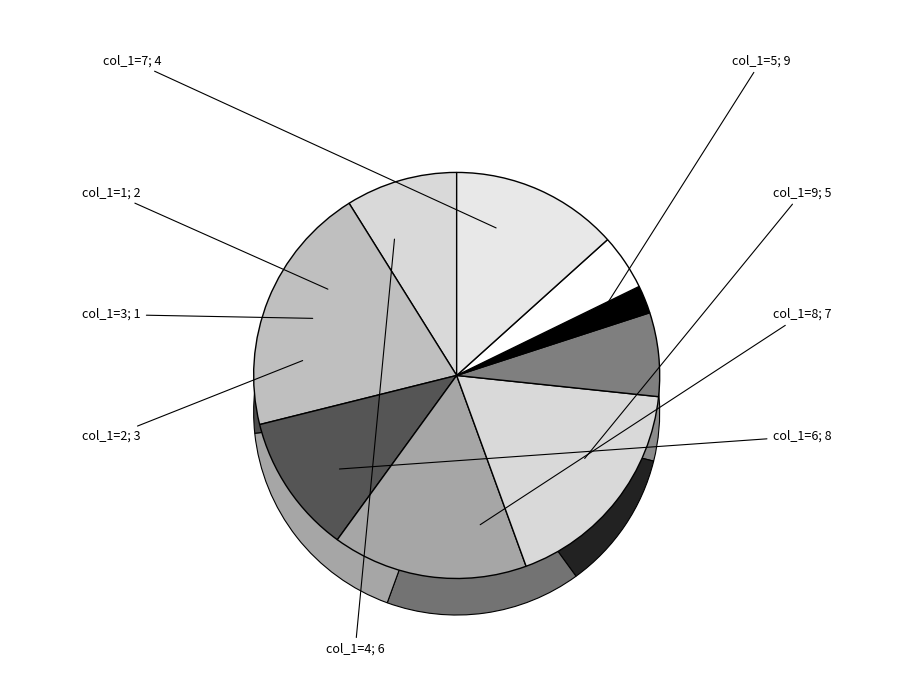

Rank the categories by value from highest to lowest.

5, 6, 8, 4, 9, 7, 2, 1, 3